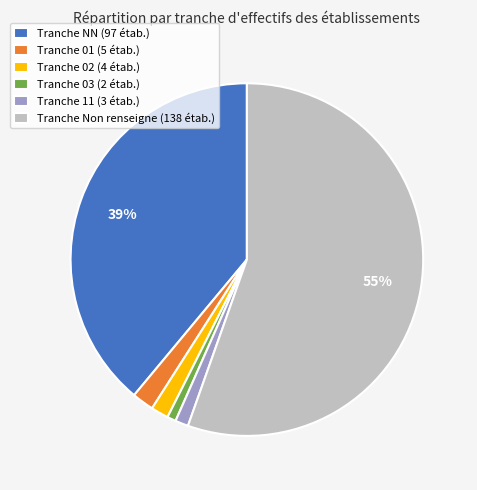

Count the number of slices in the pie.

6